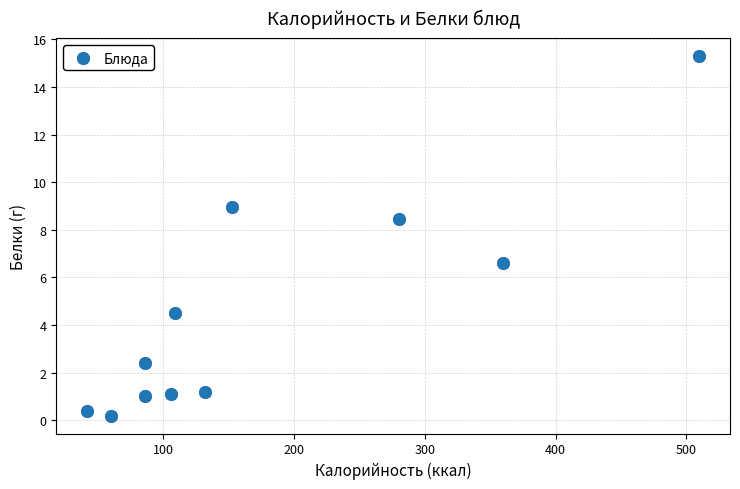

What Y value in the scatter plot is closest to 7?

6.6